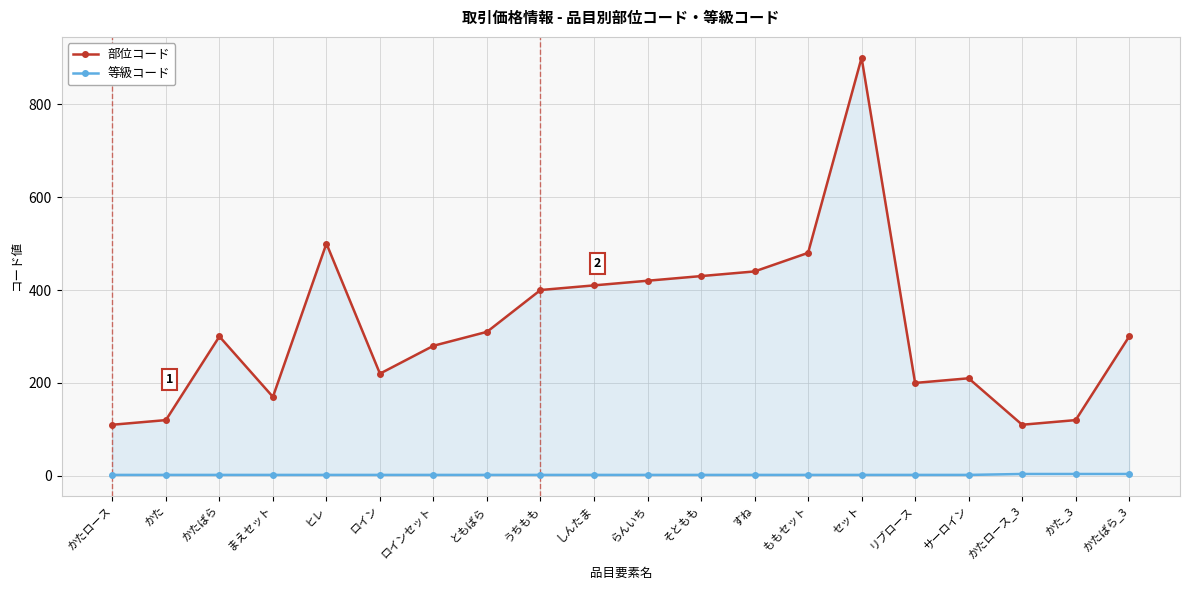

What position from the left is まえセット?

4